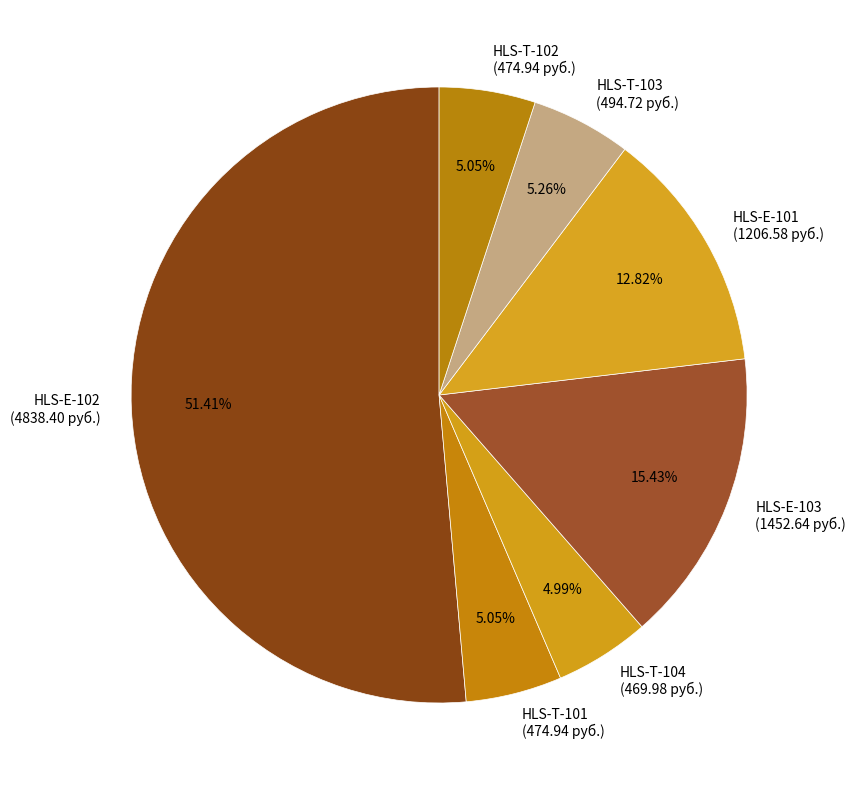

To the nearest percent, what portion does HLS-T-101 represent?

5%